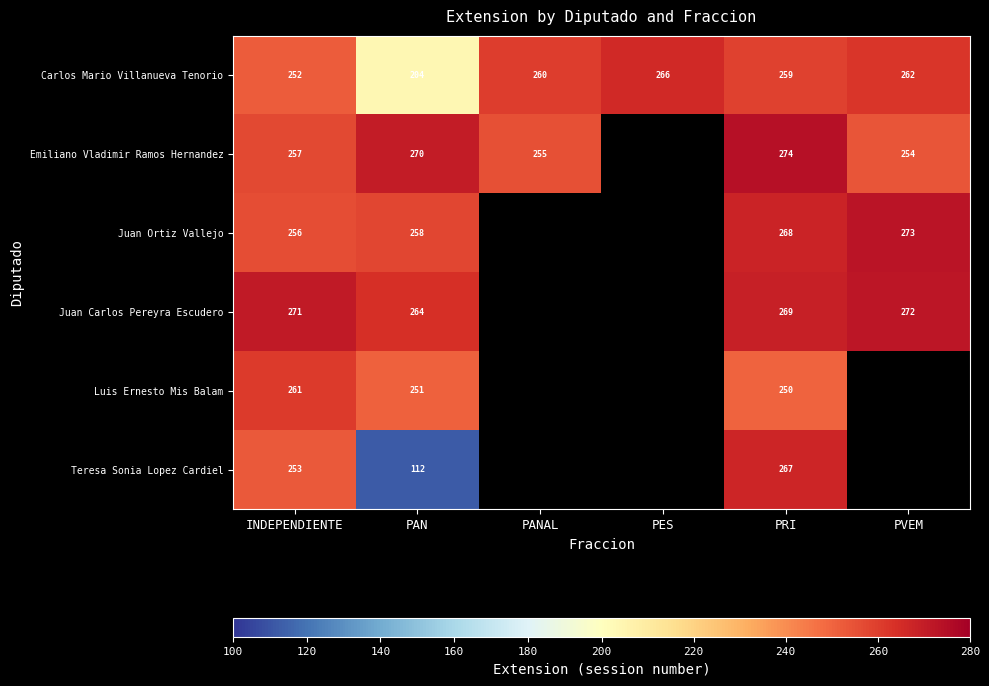

Is it true that Juan Ortiz Vallejo equals 417 at INDEPENDIENTE?

False